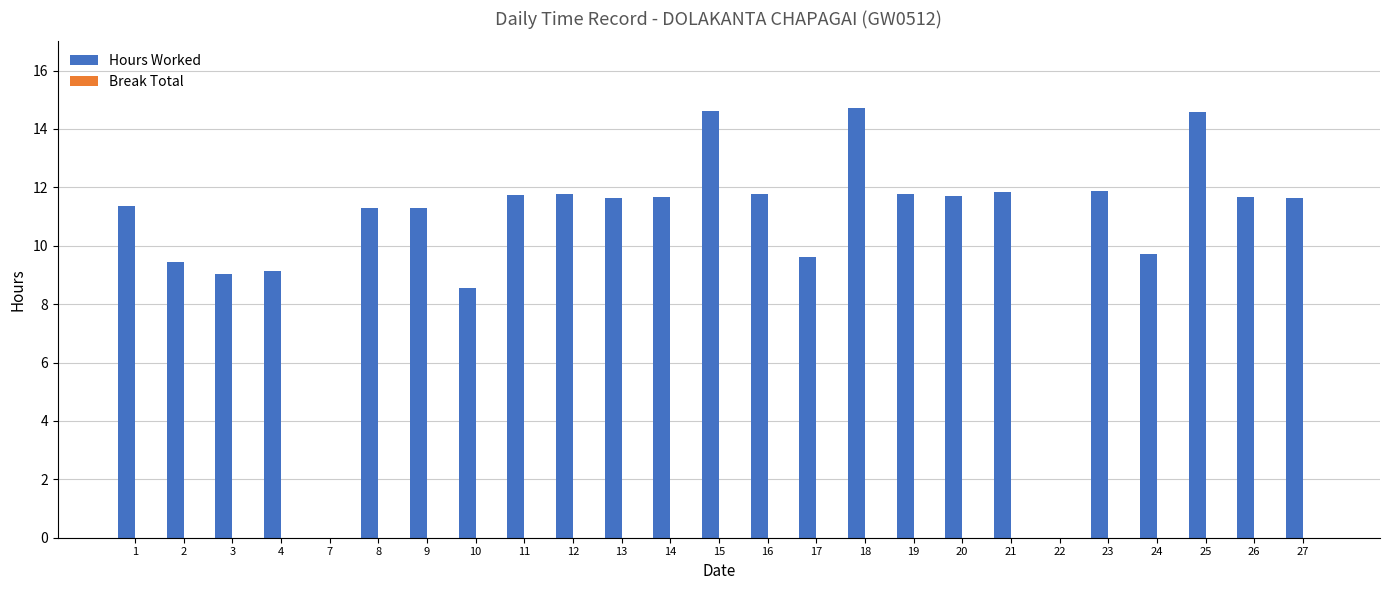

The chart shows a value of 17.8 at 16. True or false?

False